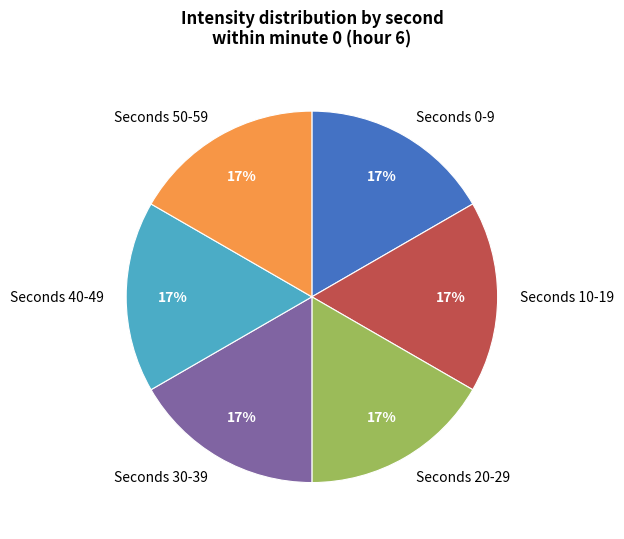

To the nearest percent, what is the average slice percentage?

17%